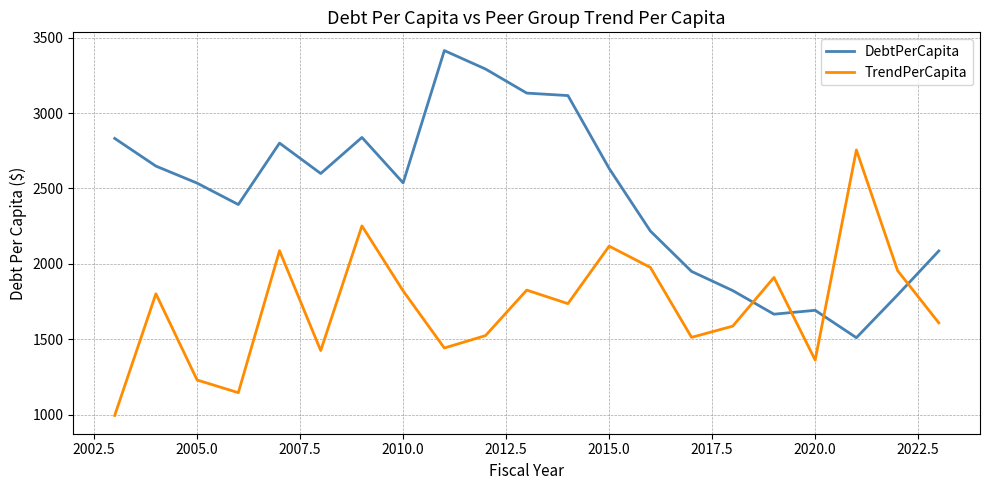

What is the difference between the maximum and minimum values in the DebtPerCapita series?

1903.6